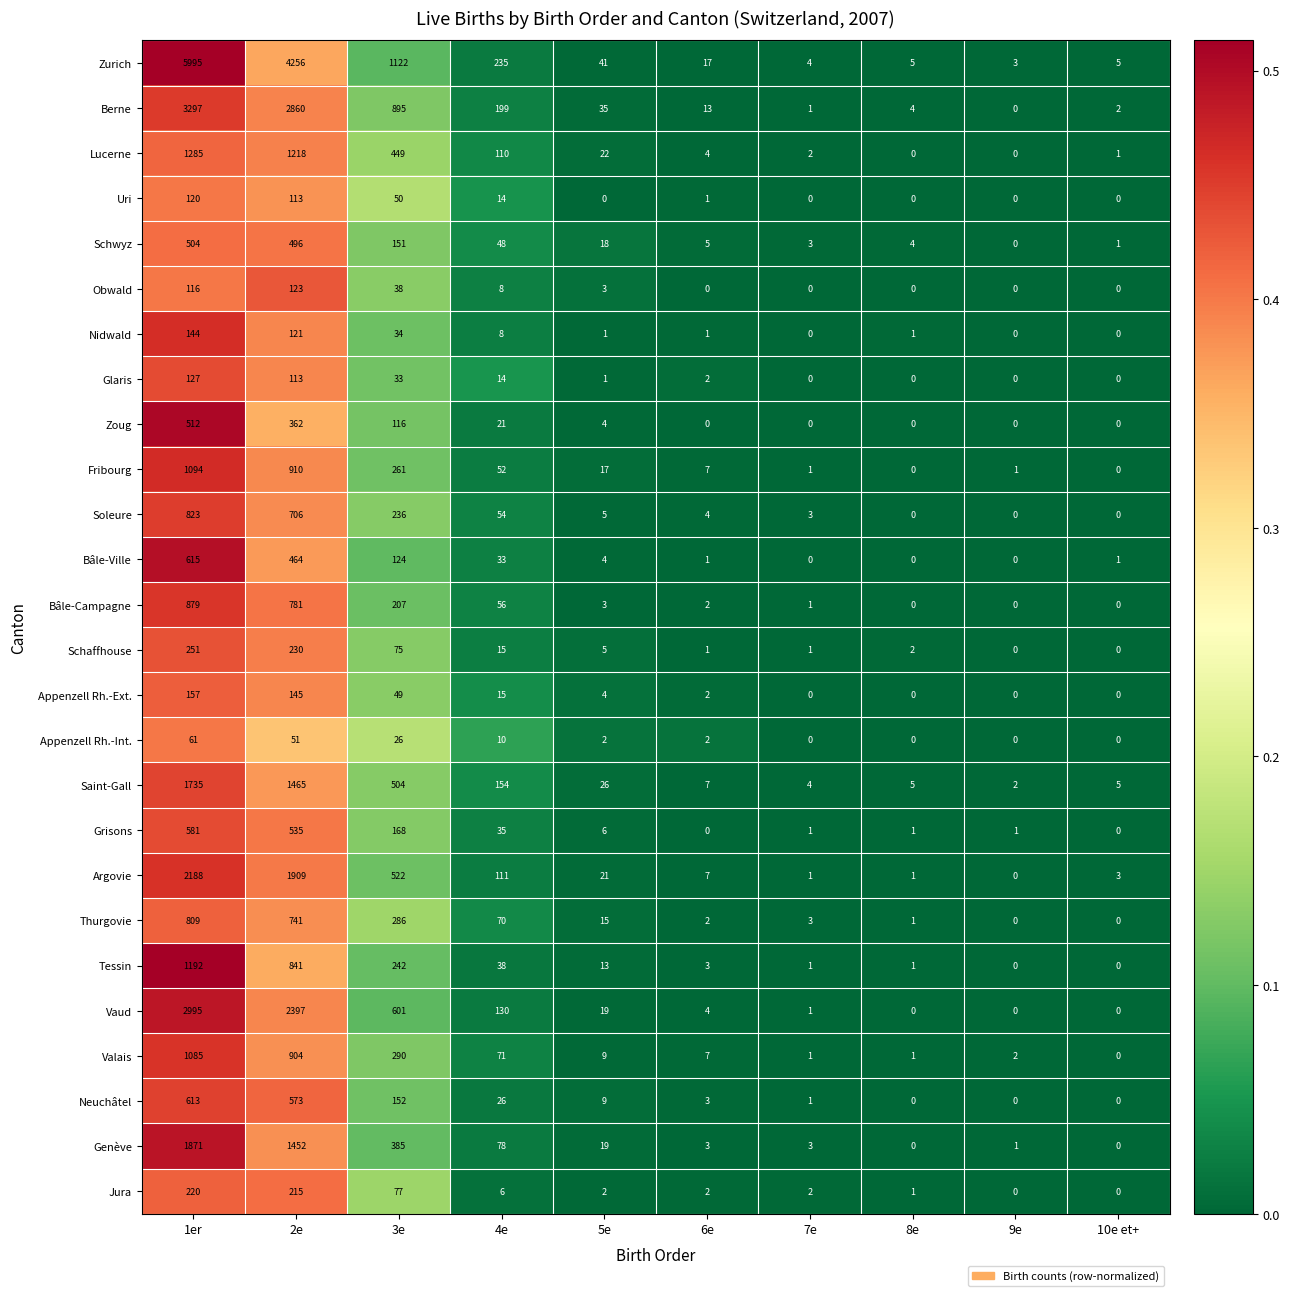

What is the total value across all series at 9e?

10